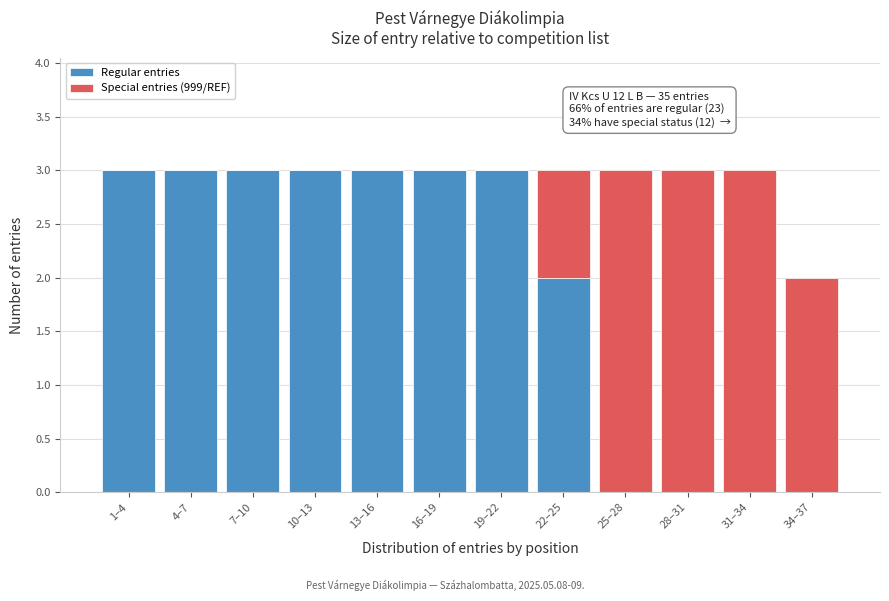

Reading left to right, list the values for the Regular entries series.

1–4=3	4–7=3	7–10=3	10–13=3	13–16=3	16–19=3	19–22=3	22–25=2	25–28=0	28–31=0	31–34=0	34–37=0